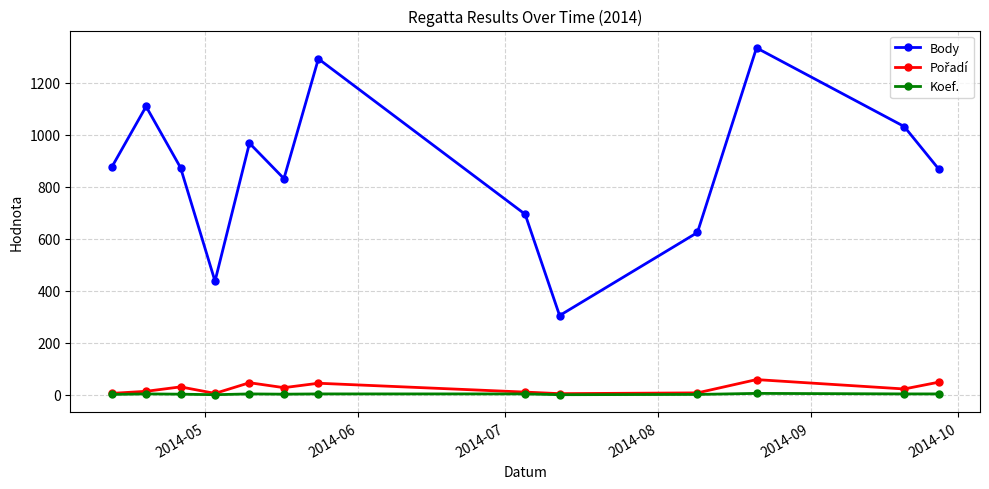

True or false: Body has more than 2 points higher than both neighbors.

True